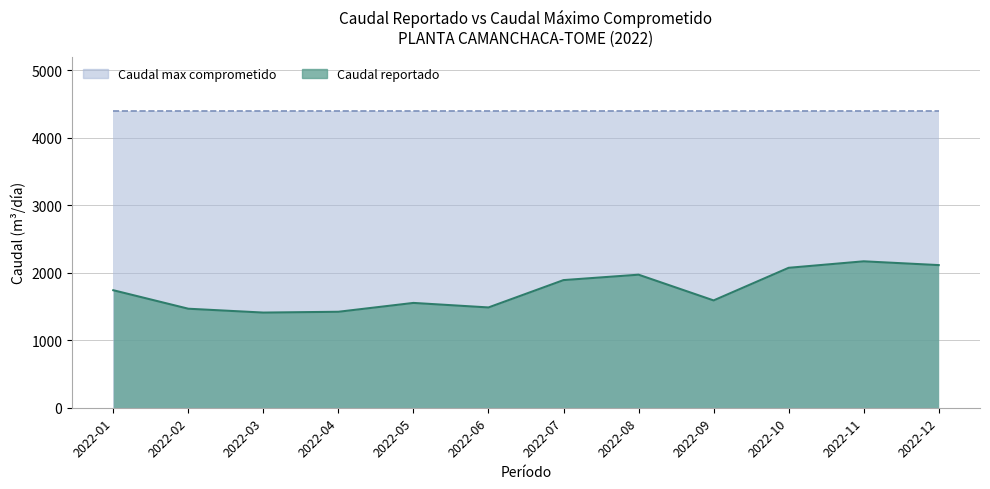

True or false: the data has more than 1 interior local peaks.

True